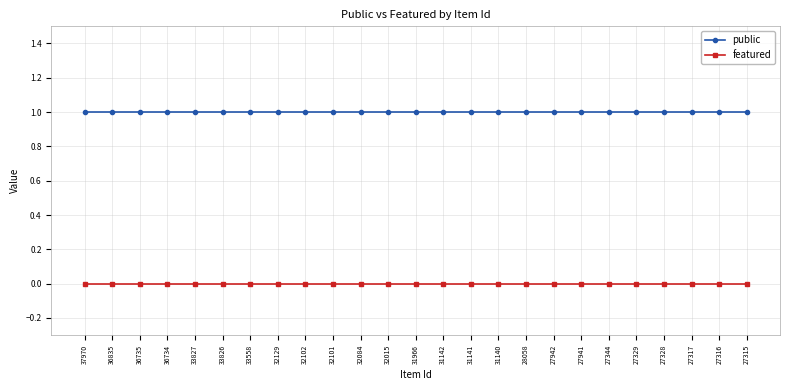

Reading right to left, list all the values displayed in this chart.

public: 1	1	1	1	1	1	1	1	1	1	1	1	1	1	1	1	1	1	1	1	1	1	1	1	1
featured: 0	0	0	0	0	0	0	0	0	0	0	0	0	0	0	0	0	0	0	0	0	0	0	0	0